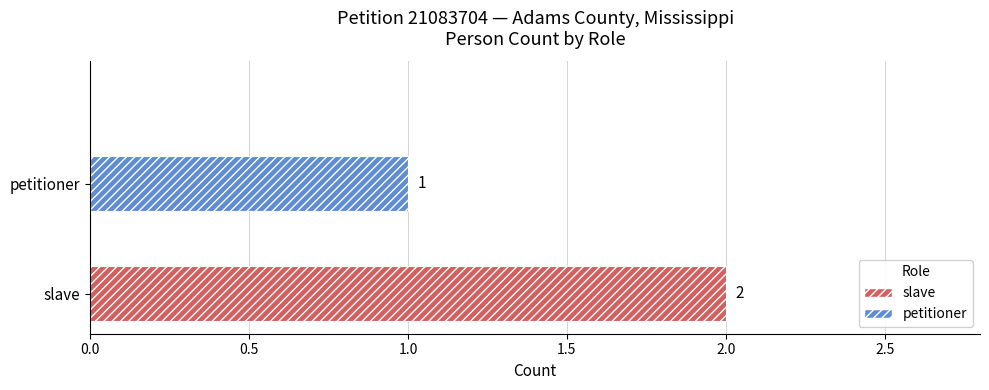

Count the number of data series in this chart.

1